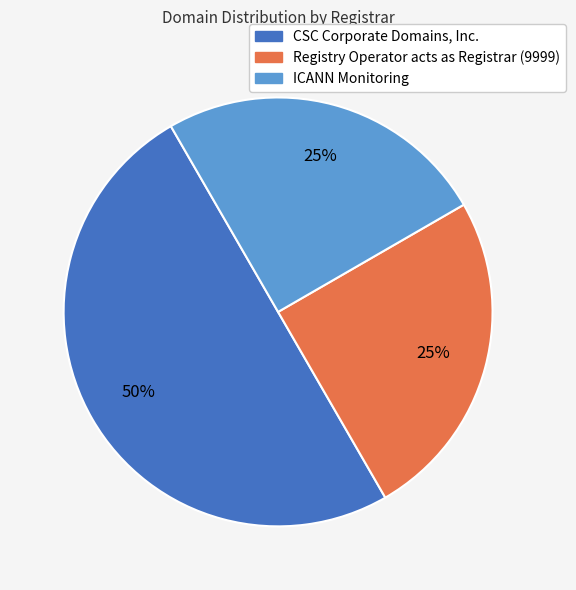

To the nearest percent, what percentage of the pie is CSC Corporate Domains, Inc.?

50%